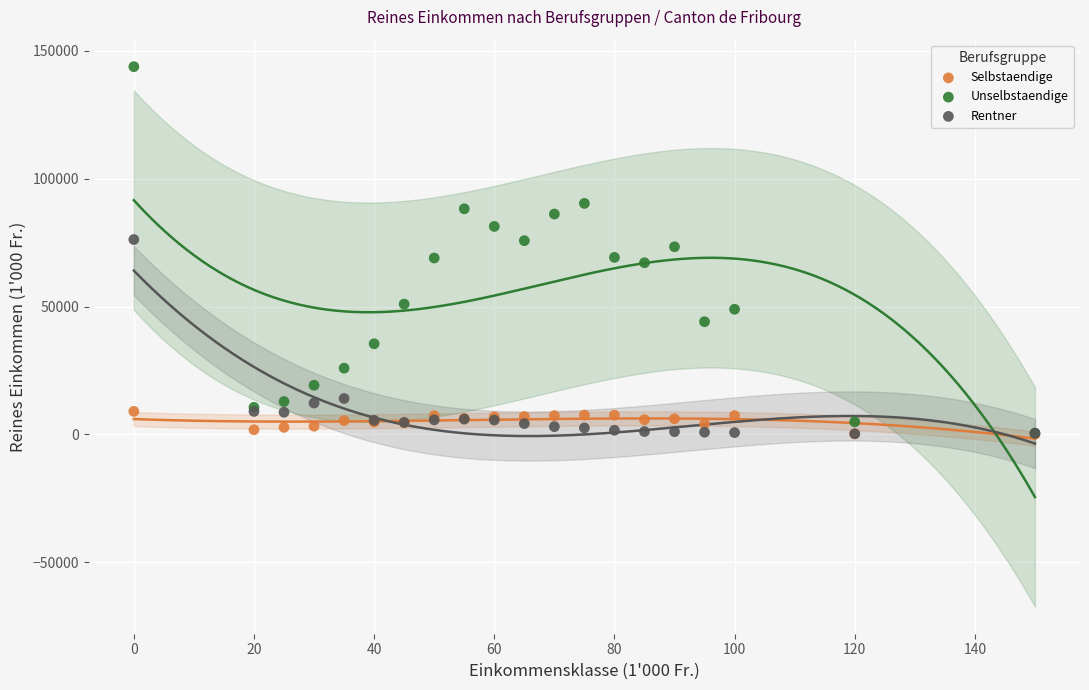

What are all the series names shown in the legend?

Selbstaendige, Unselbstaendige, Rentner